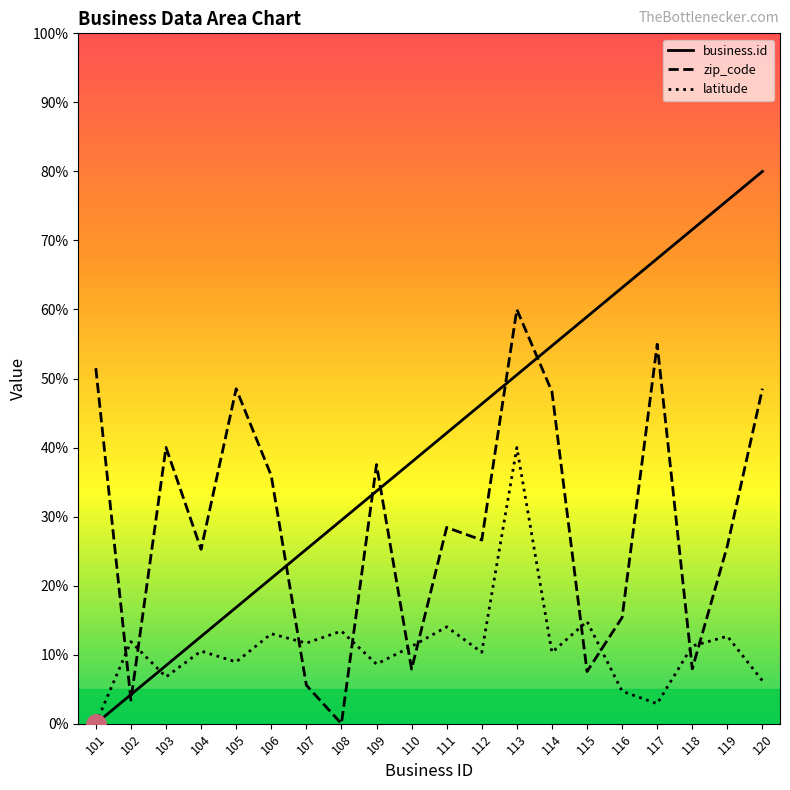

What is the sum of the zip_code values at 120 and 102?

51.9